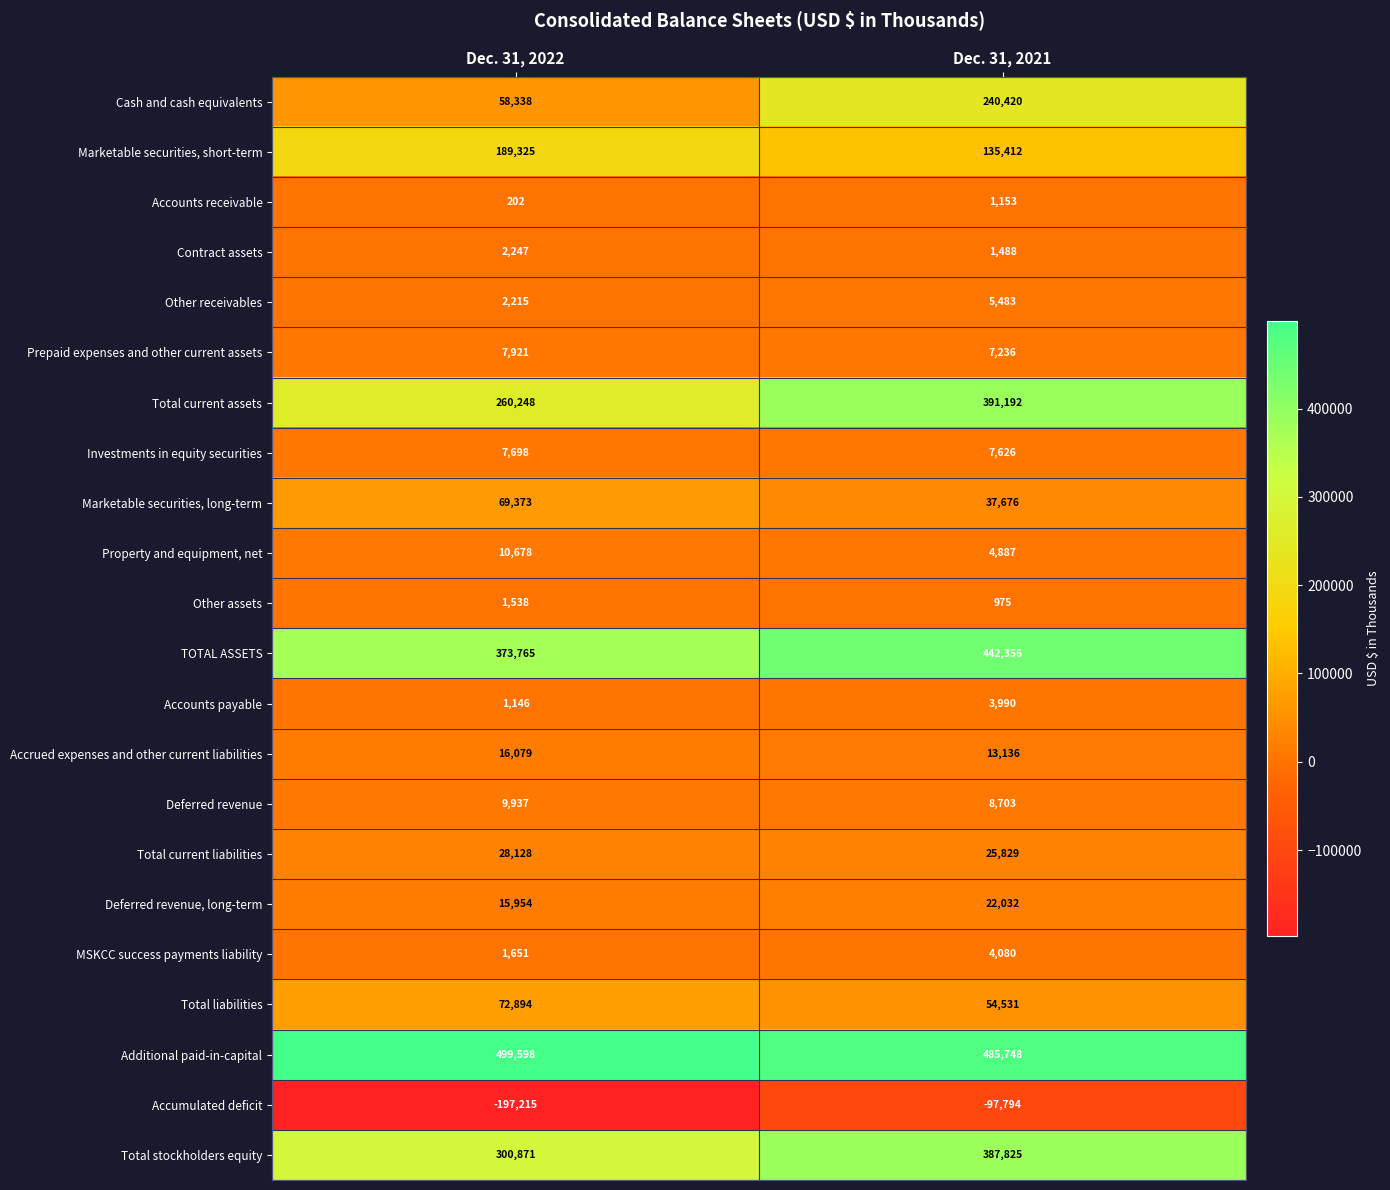

What is the smallest value displayed?

-197215